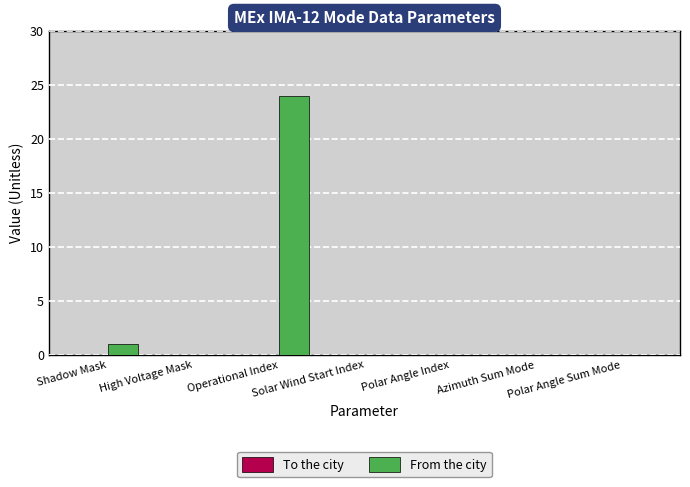

The chart shows a value of 13 at Operational Index. True or false?

False